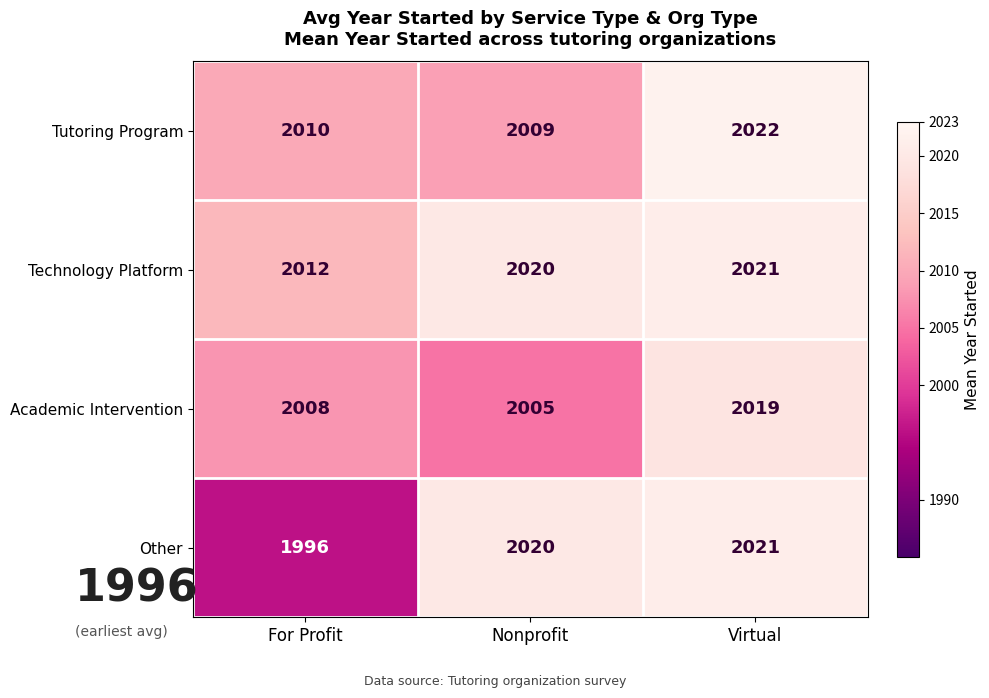

At which category does the chart reach its minimum across all series?

For Profit